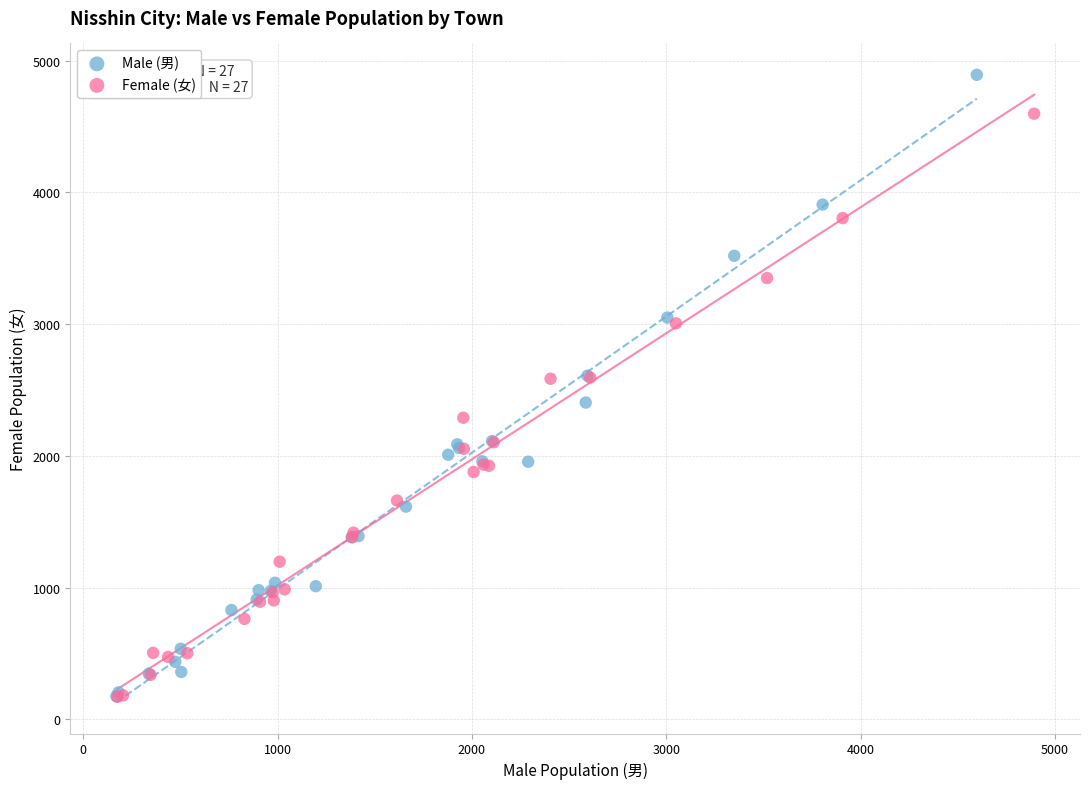

Which series has the widest spread of Y values?

Male (男)